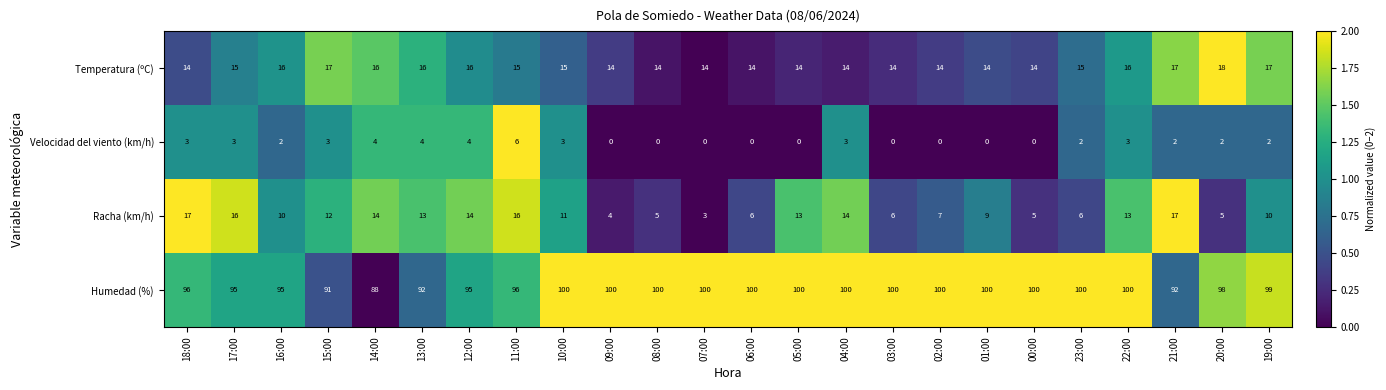

Which series has the largest total across all categories?

Humedad (%)